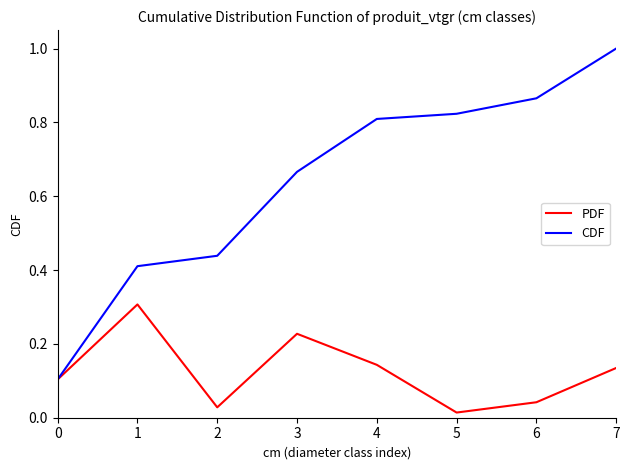

Which series has the largest range (max minus min)?

CDF